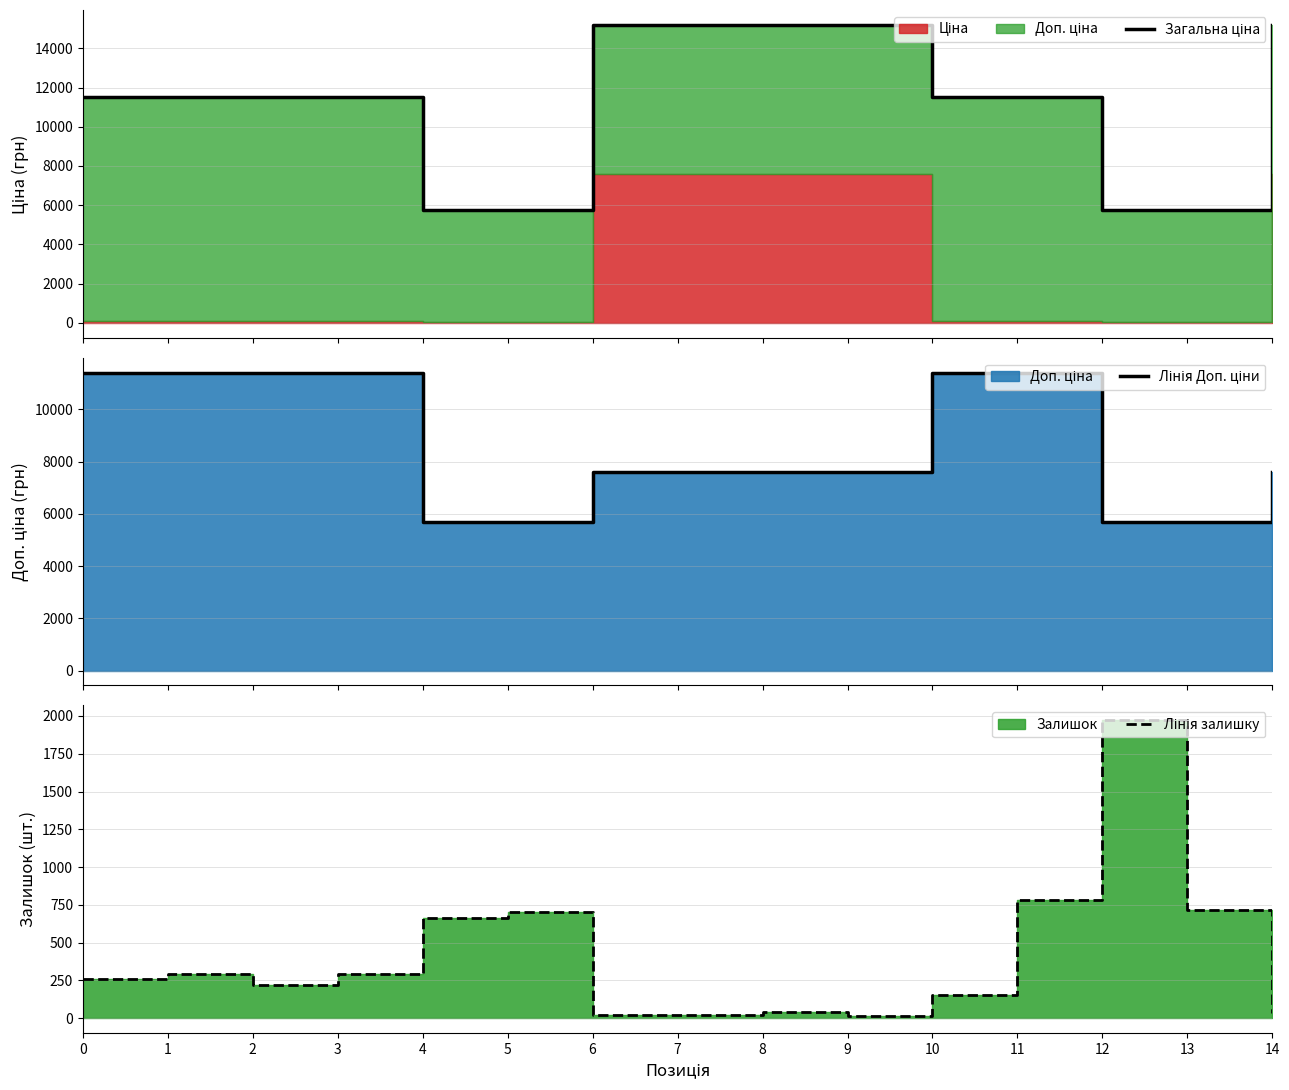

Between 7 and 8, which is larger?

7